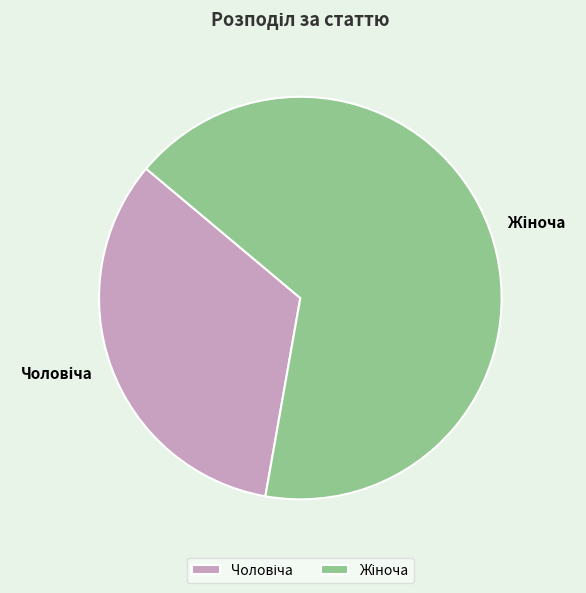

Is there any slice that represents more than half of the pie?

Yes